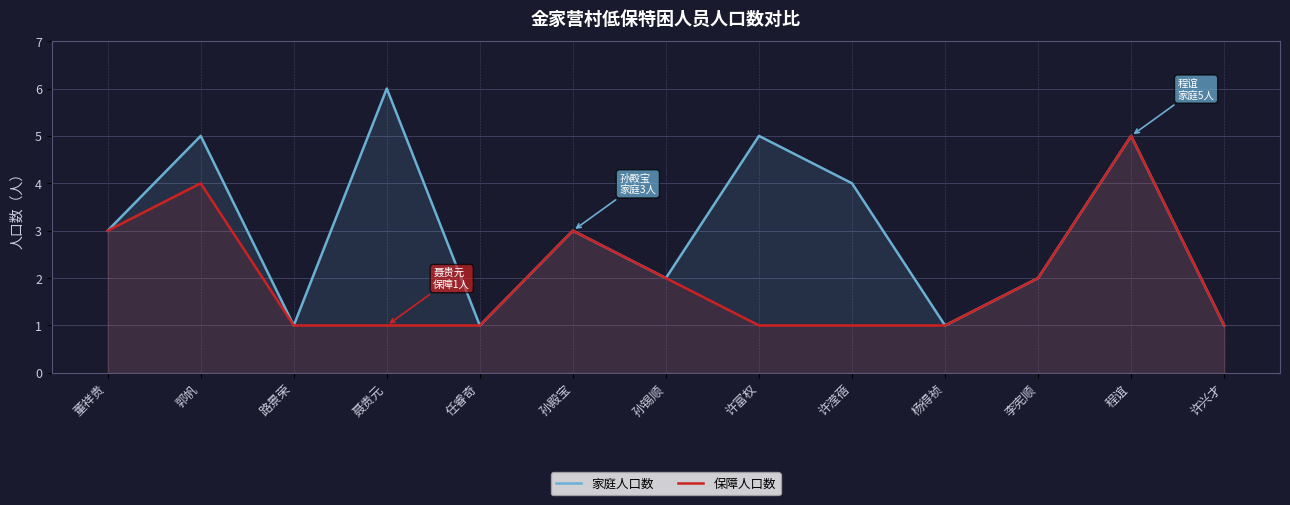

What value does the 家庭人口数 series have at 路景荣?

1